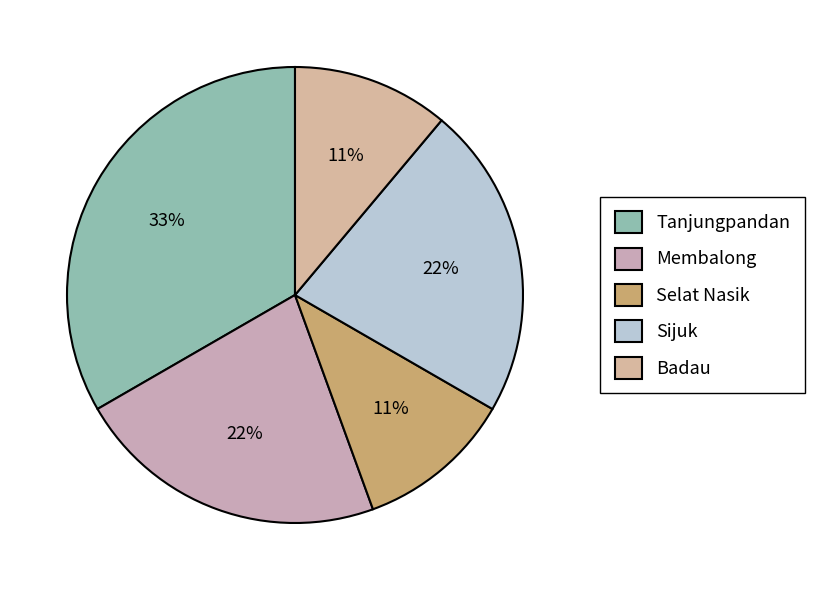

Combined, do Tanjungpandan and Badau account for over 50%?

No